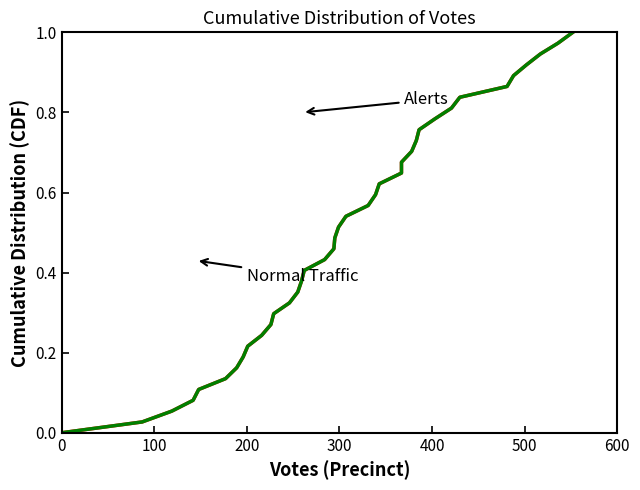

True or false: Brandon D. Woolf Republican has more than 0 points higher than both neighbors.

False